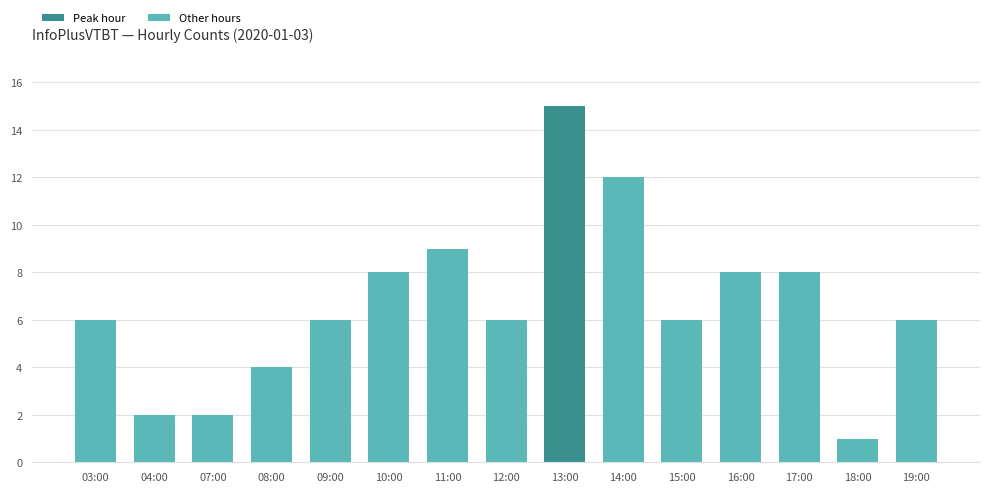

The value at 13:00 is 15. True or false?

True